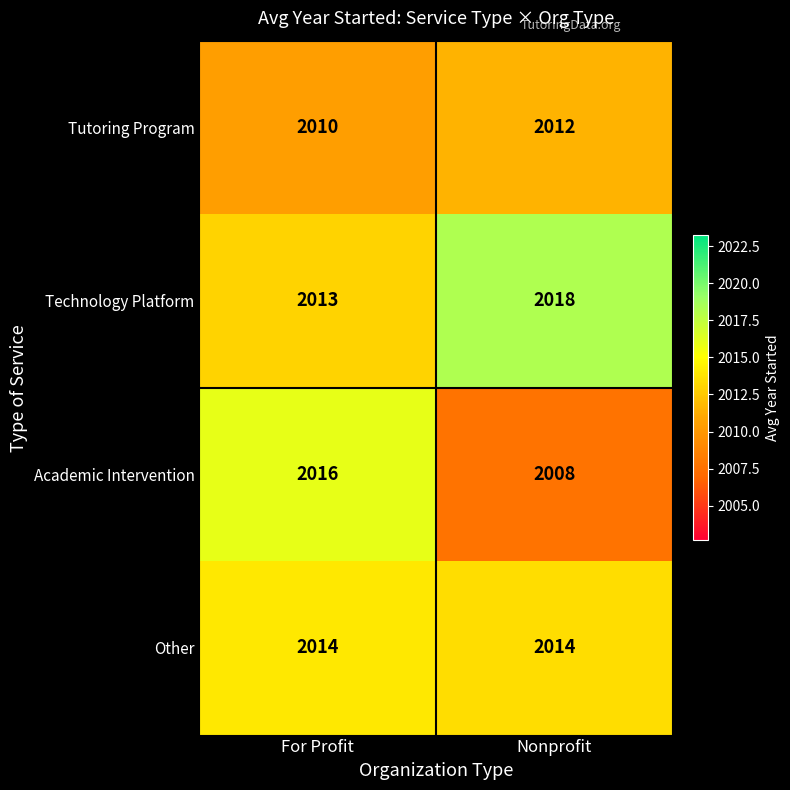

Rank the series at Nonprofit from highest to lowest value.

Technology Platform, Other, Tutoring Program, Academic Intervention